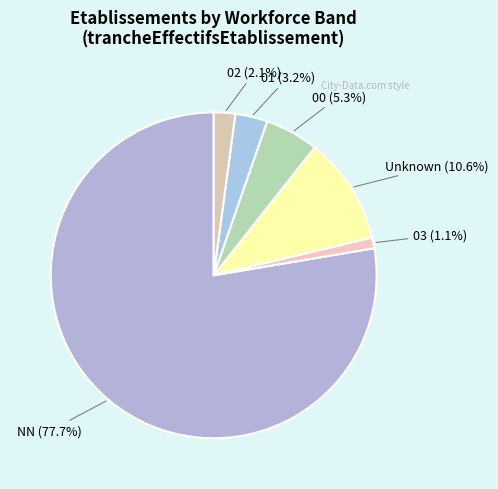

Count the number of slices in the pie.

6